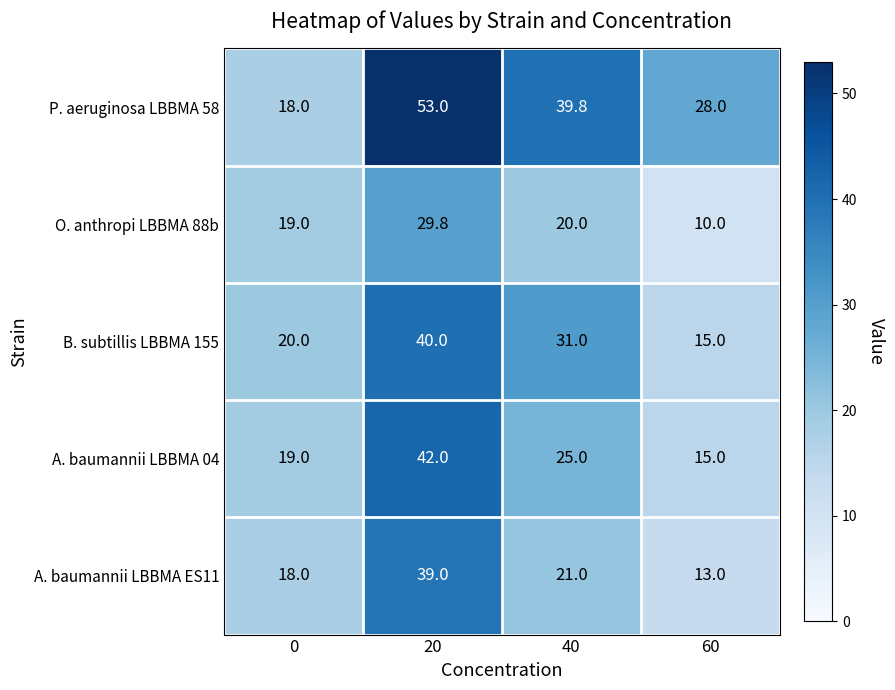

What is the maximum value for P. aeruginosa LBBMA 58?

53.0